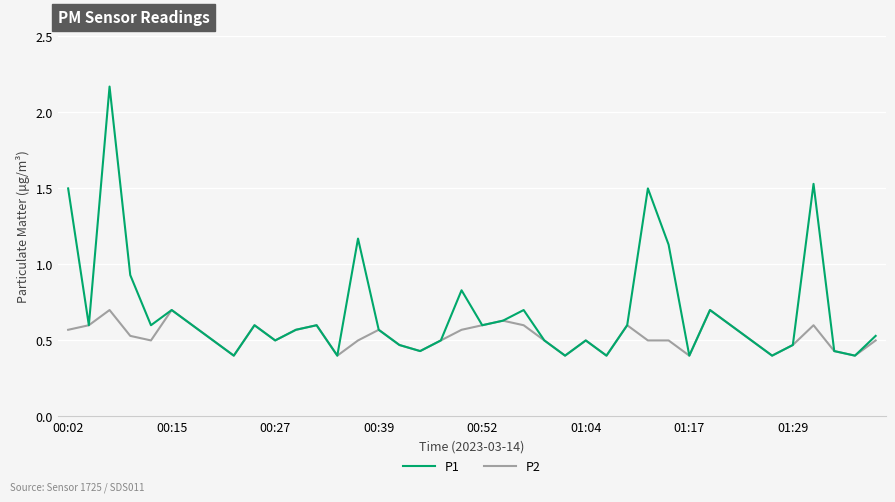

Which series has the largest range (max minus min)?

P1